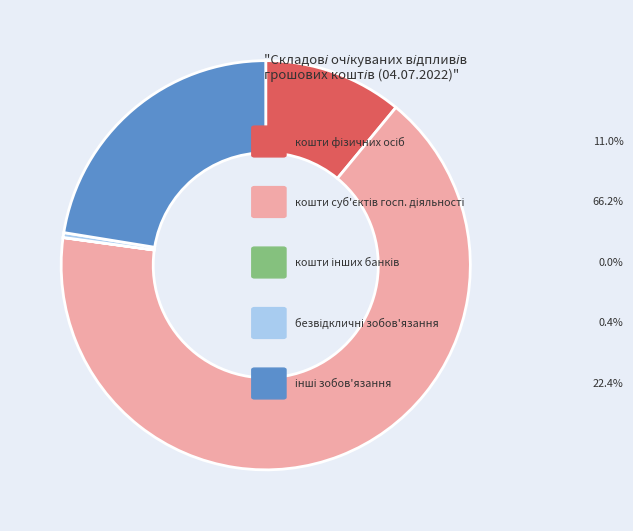

Is there any slice that represents more than half of the pie?

Yes